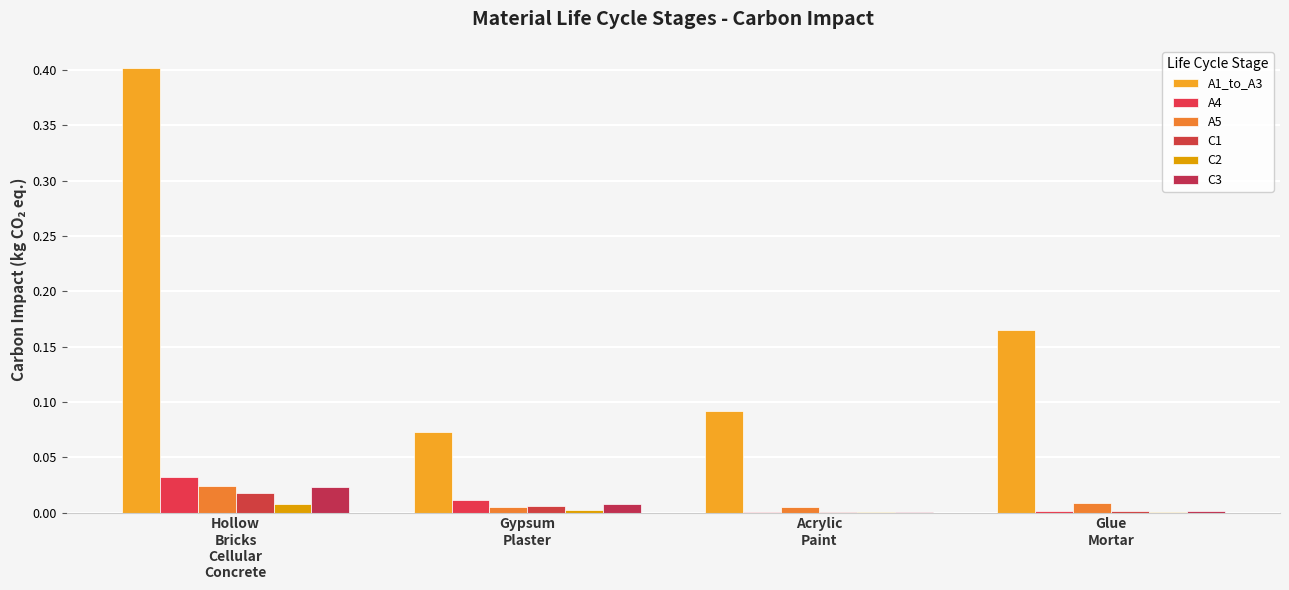

Which series has the largest range (max minus min)?

A1_to_A3